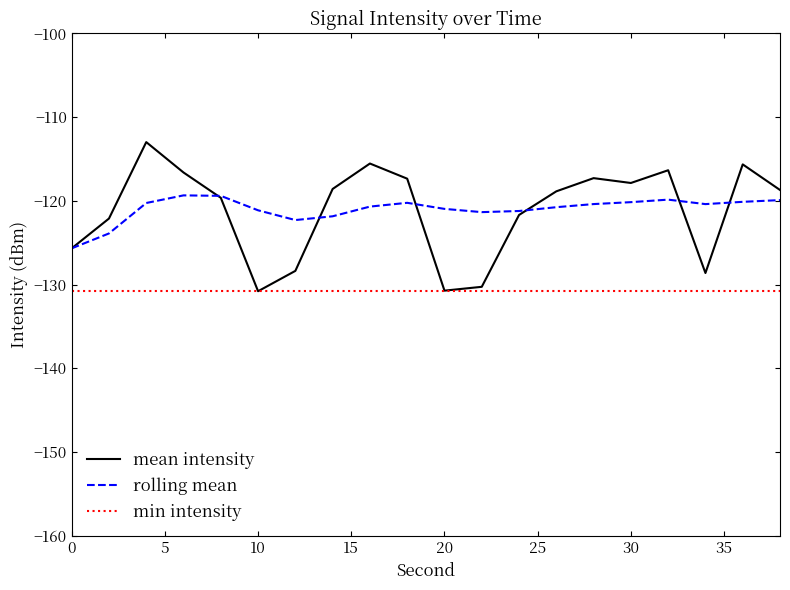

What is the maximum value shown in the chart?

-113.0